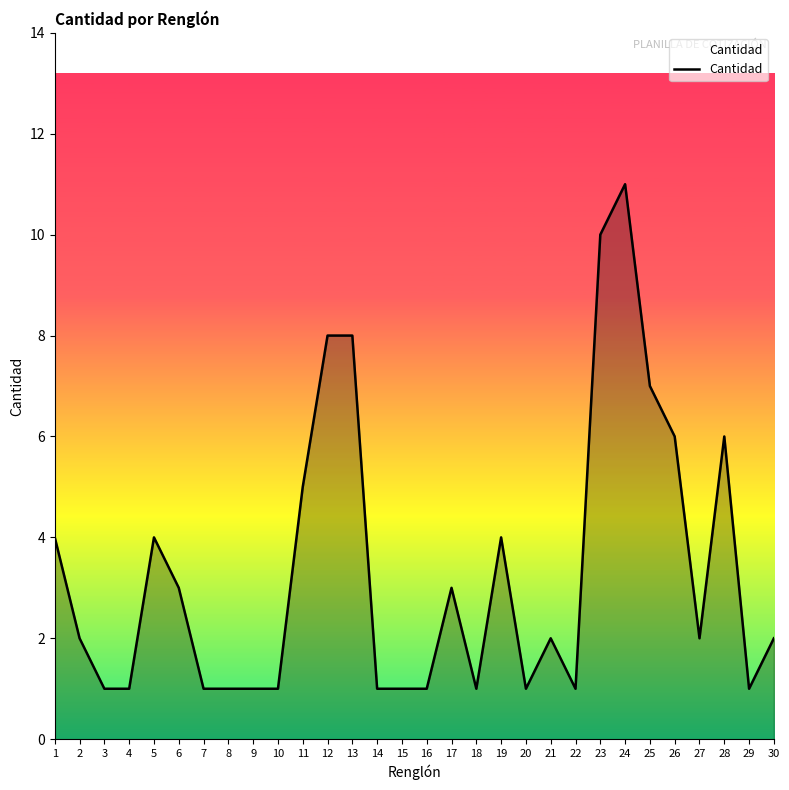

Reading right to left, list all the values displayed in this chart.

2	1	6	2	6	7	11	10	1	2	1	4	1	3	1	1	1	8	8	5	1	1	1	1	3	4	1	1	2	4